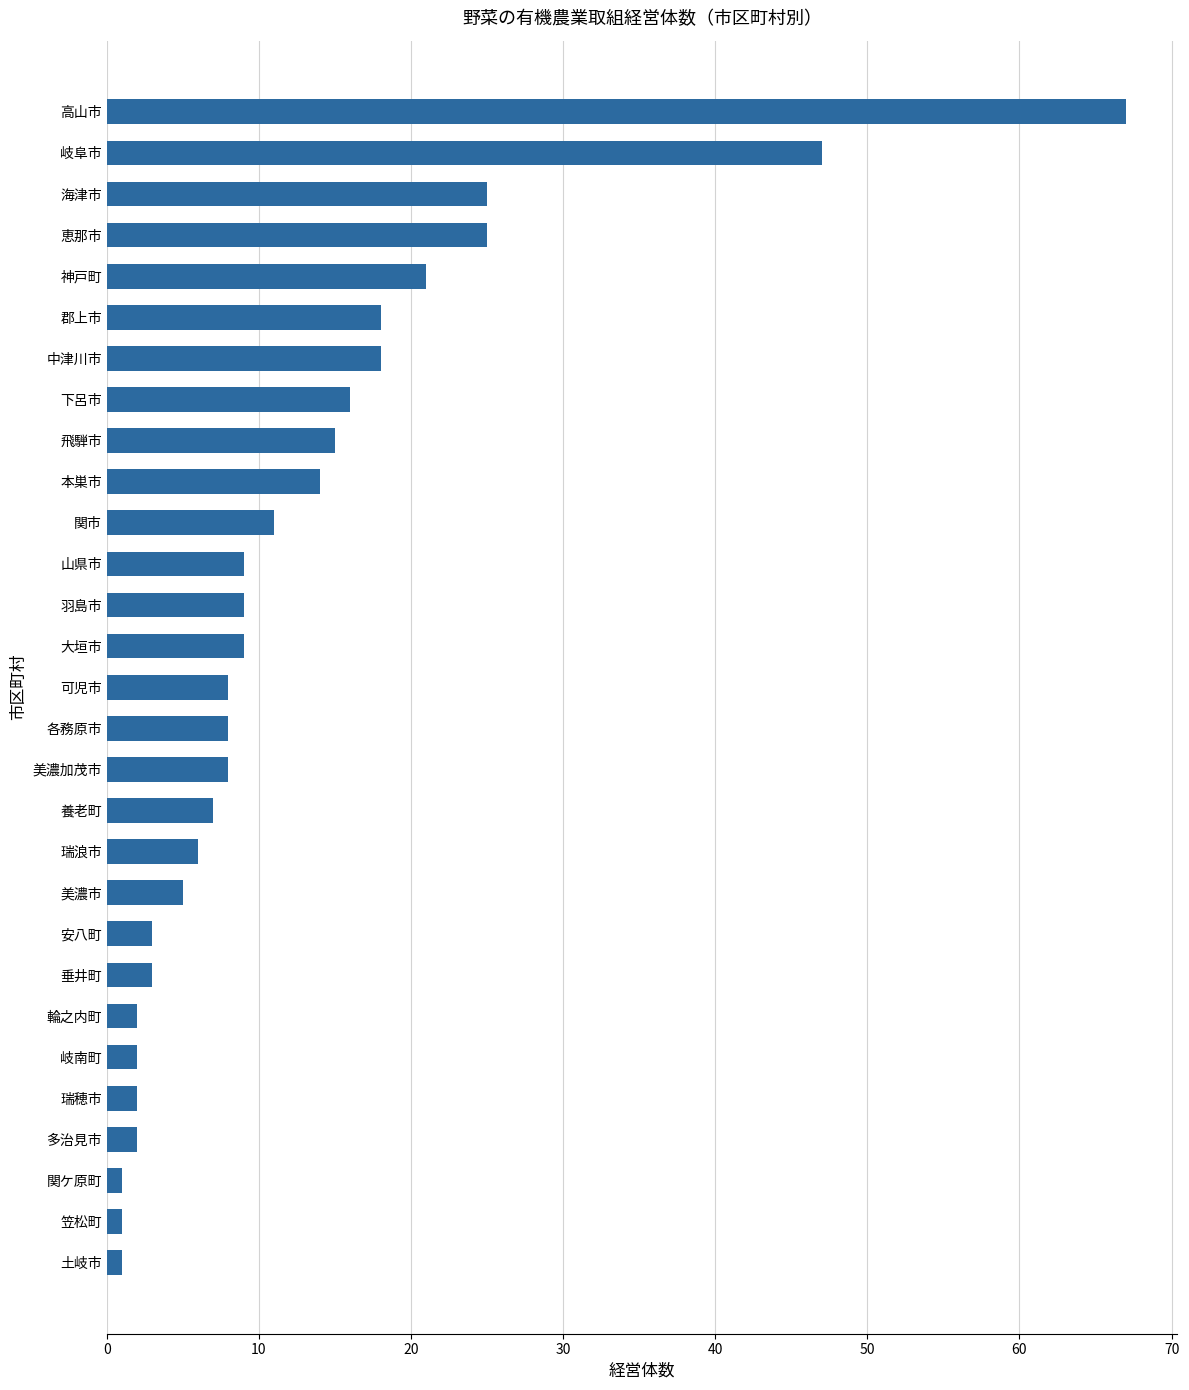

Is it true that the value at 羽島市 is 9?

True